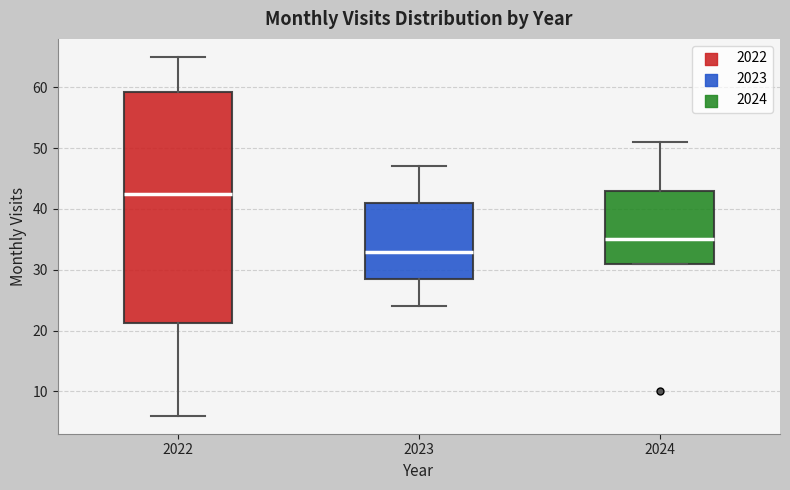

Where is the lower edge of the box at x = 2024 on the y-axis? The values are not printed on the chart, so give them approximately, as read against the axis.

31